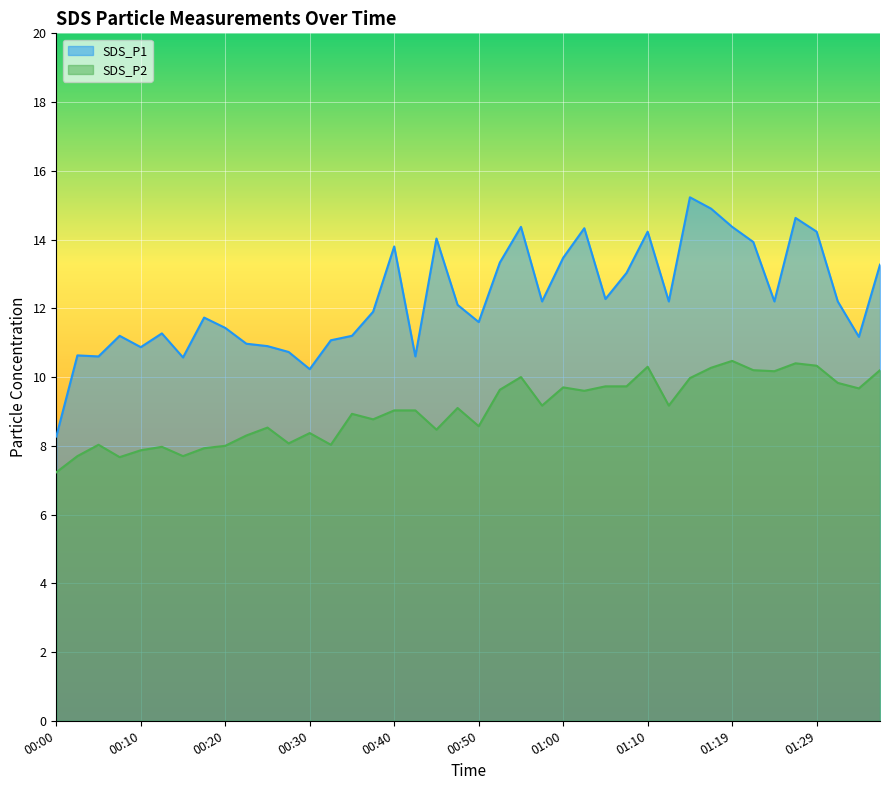

Is the value of SDS_P1 at 01:19 greater than the value of SDS_P2 at 01:02?

Yes